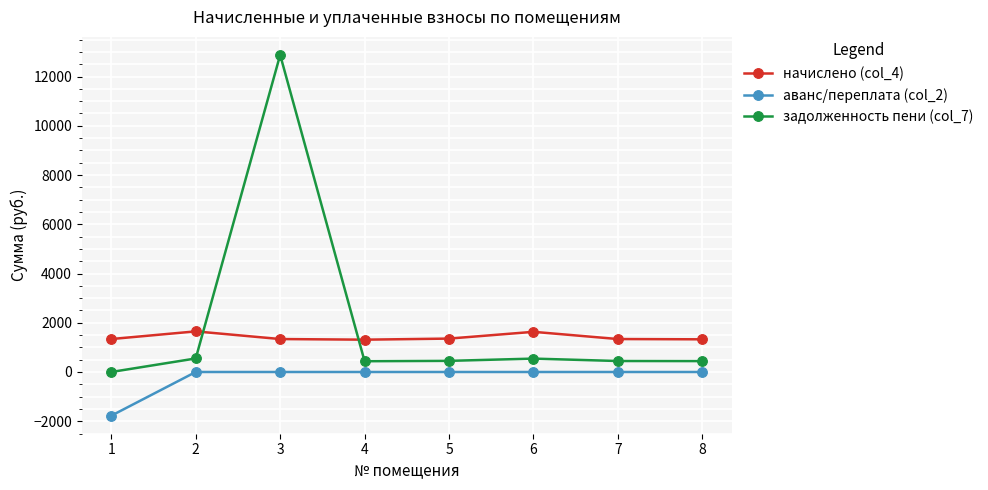

True or false: аванс/переплата (col_2) and задолженность пени (col_7) cross at least once.

False